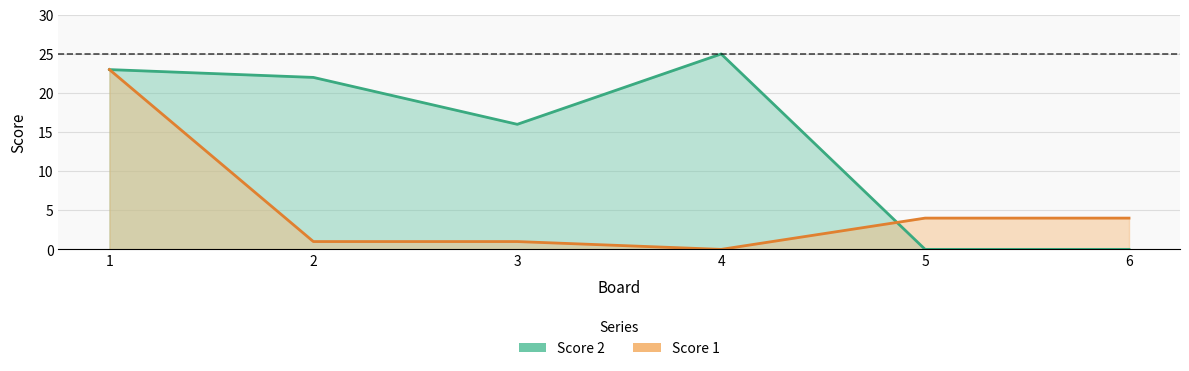

Which series has the largest range (max minus min)?

Score 2